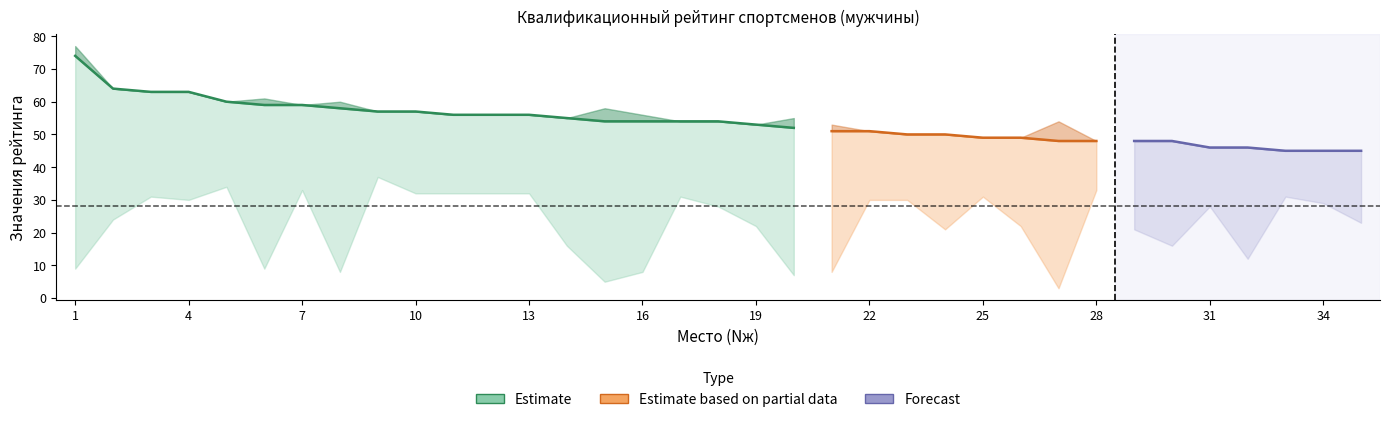

At which label does Rи reach its minimum?

33